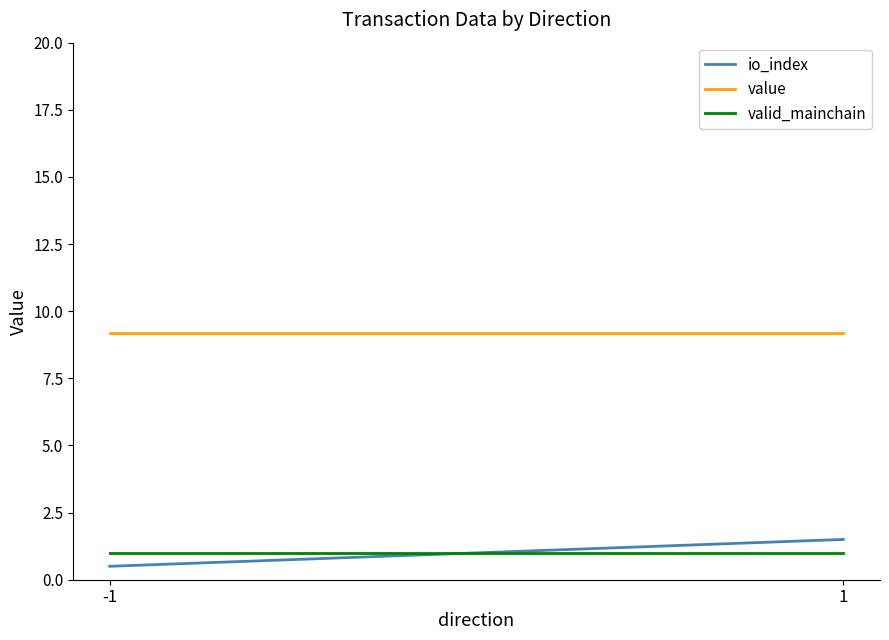

Where is valid_mainchain nearest to the value 1?

-1